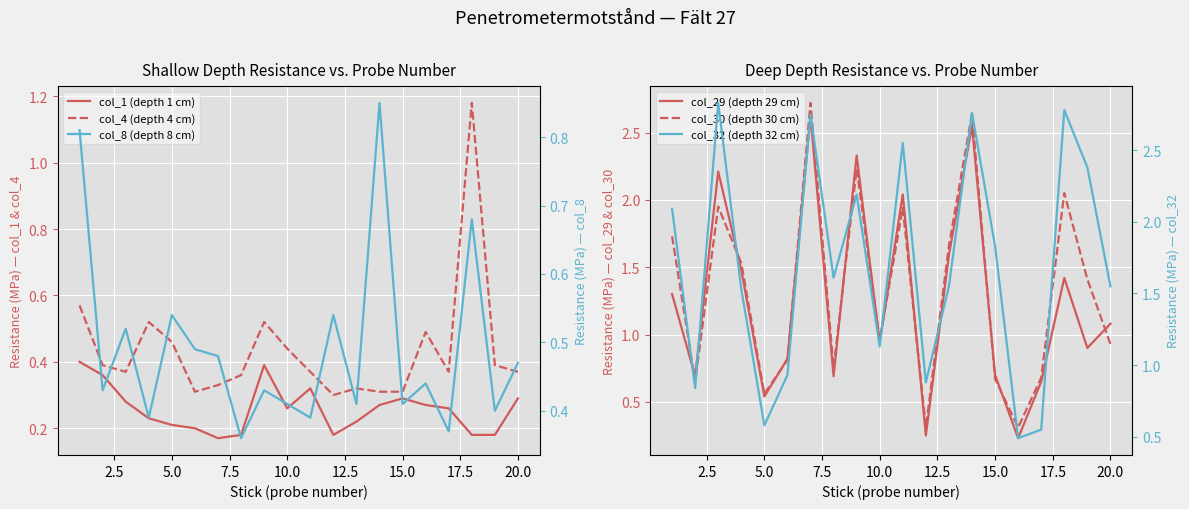

What are all the series names shown in the legend?

col_1 (depth 1 cm), col_4 (depth 4 cm), col_29 (depth 29 cm), col_30 (depth 30 cm), col_8 (depth 8 cm), col_32 (depth 32 cm)